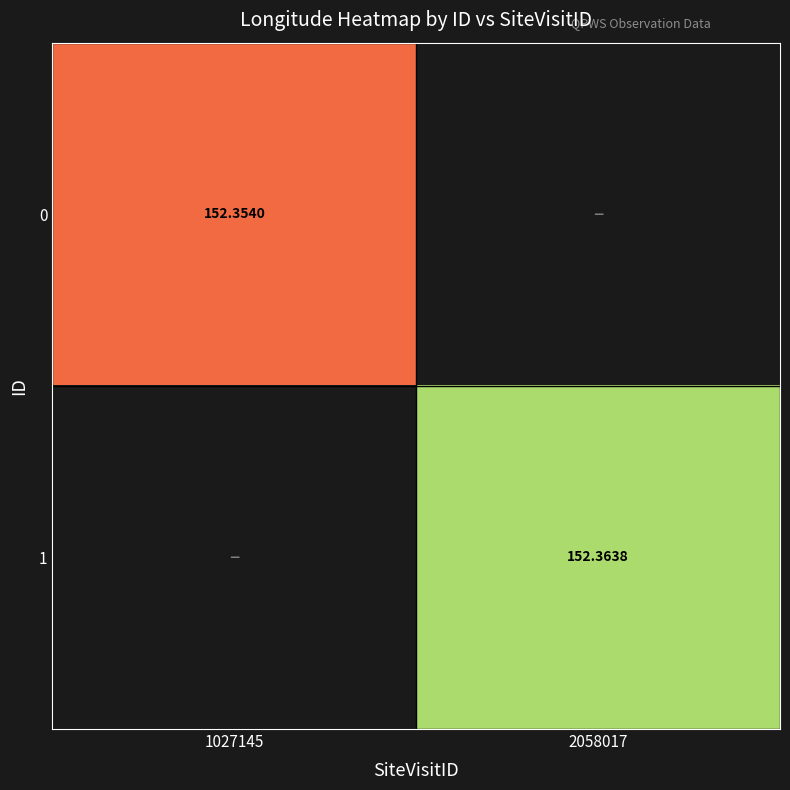

What is the approximate value of 0 at 1027145?

152.4